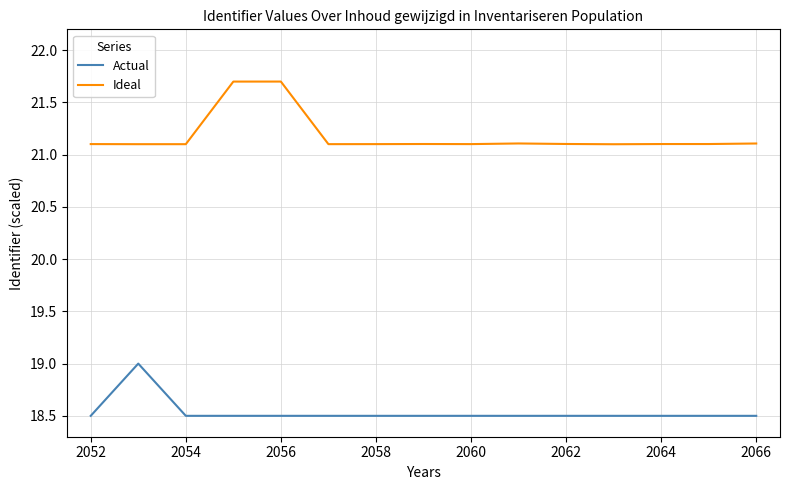

True or false: Actual and Ideal cross at least once.

False